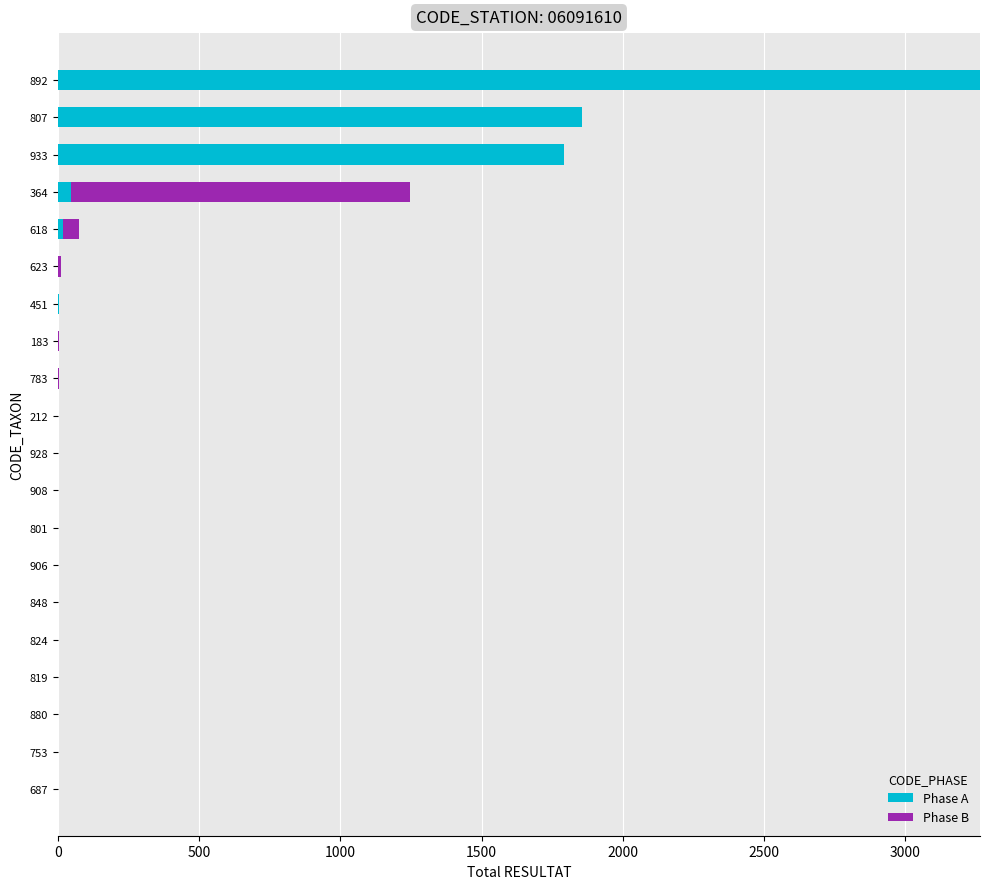

Which category has the highest value in the Phase A series?

892